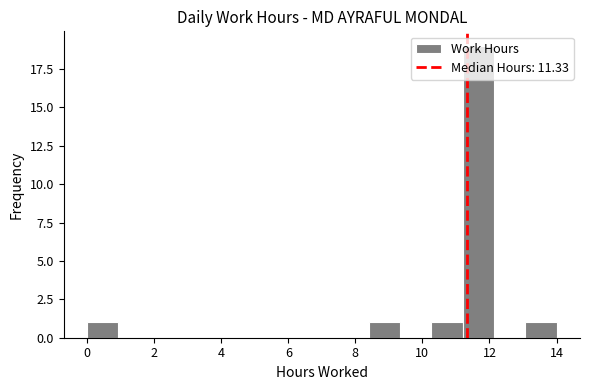

Which range on the x-axis has the tallest bar?

11.2 to 12.2